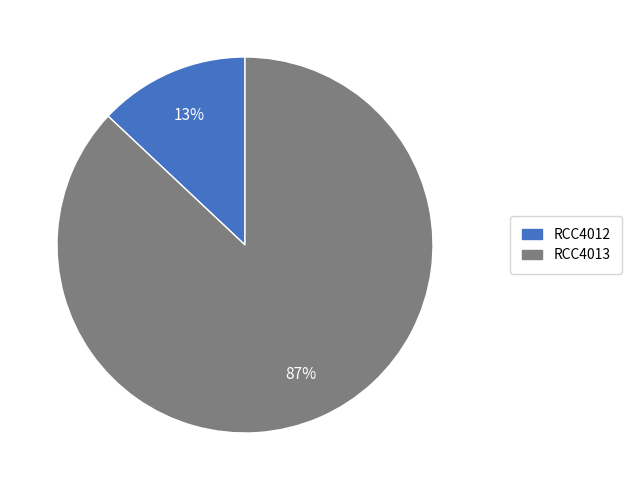

Rank the categories by value from lowest to highest.

RCC4012, RCC4013